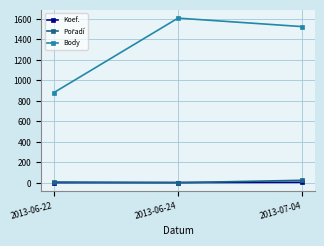

Rank the categories by Body value from highest to lowest.

2013-06-24, 2013-07-04, 2013-06-22